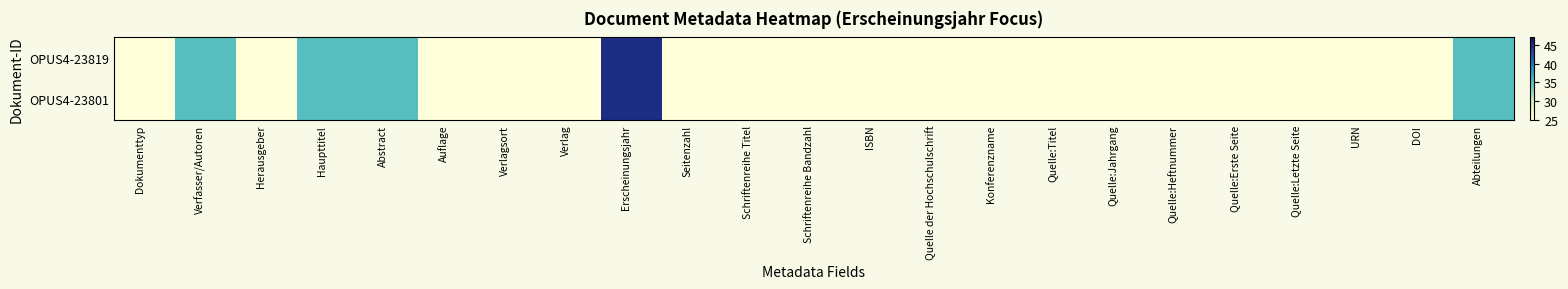

How many data points does each series have?

23